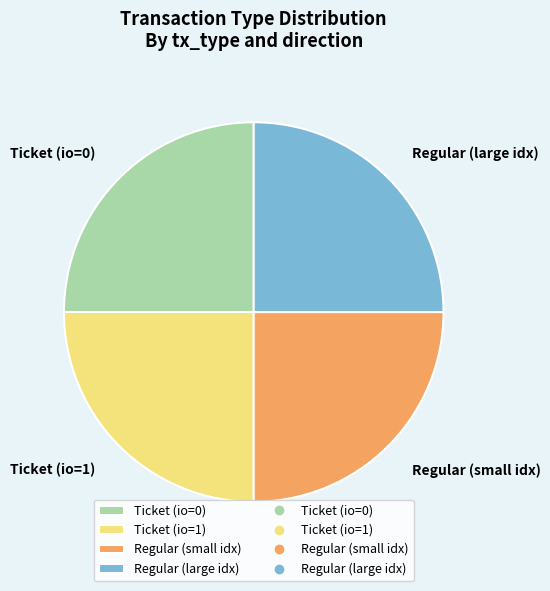

Is it true that Regular (small idx) is 25% of the pie?

True